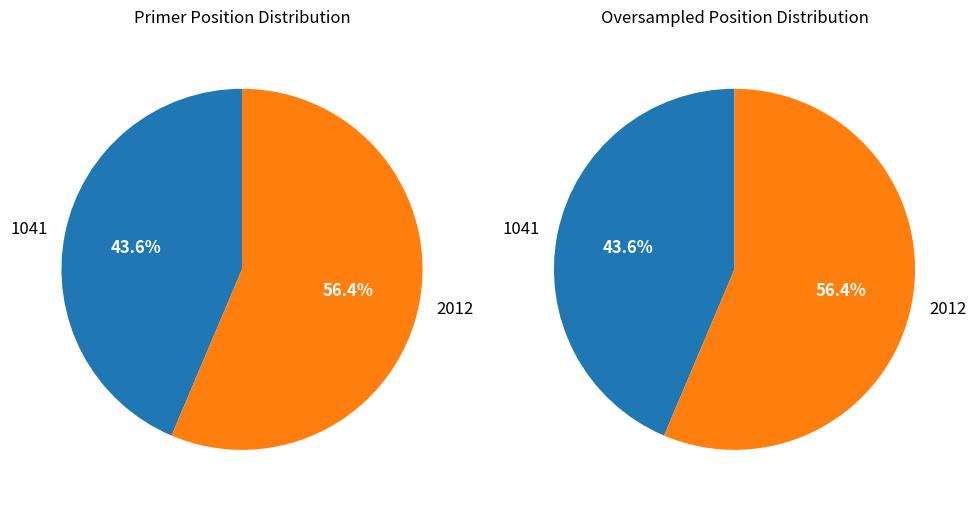

What percentage is the 2012 slice, to the nearest percent?

56%